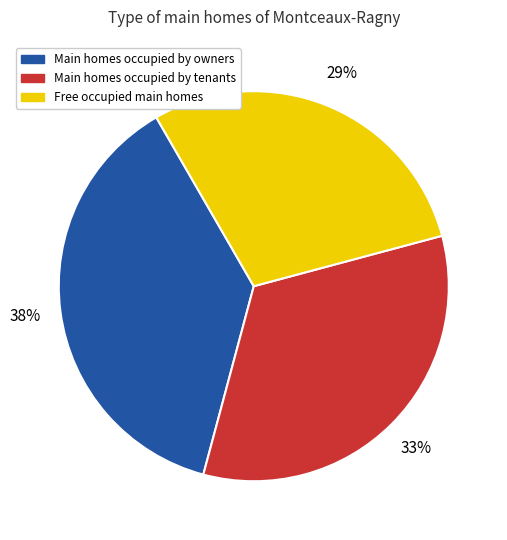

To the nearest percent, what is the average slice percentage?

33%